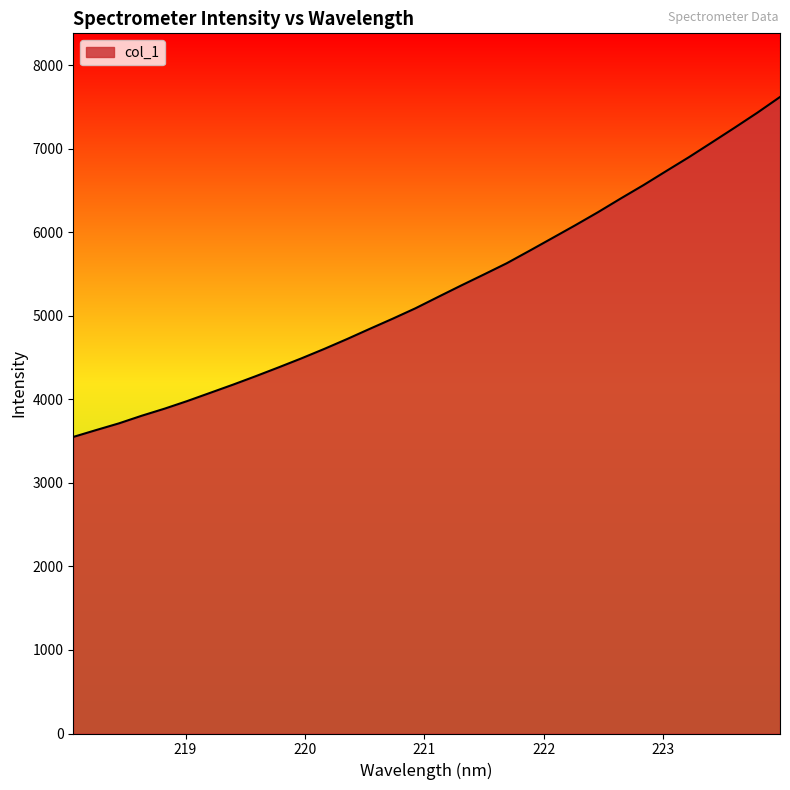

What is the average value?

5310.7